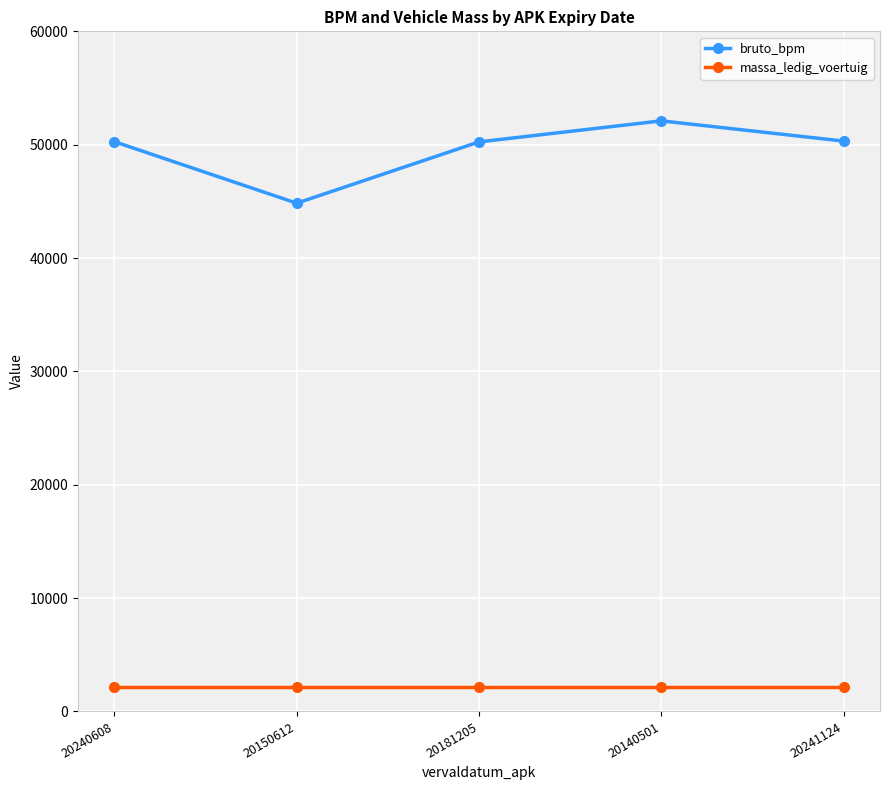

Which series has the largest range (max minus min)?

bruto_bpm